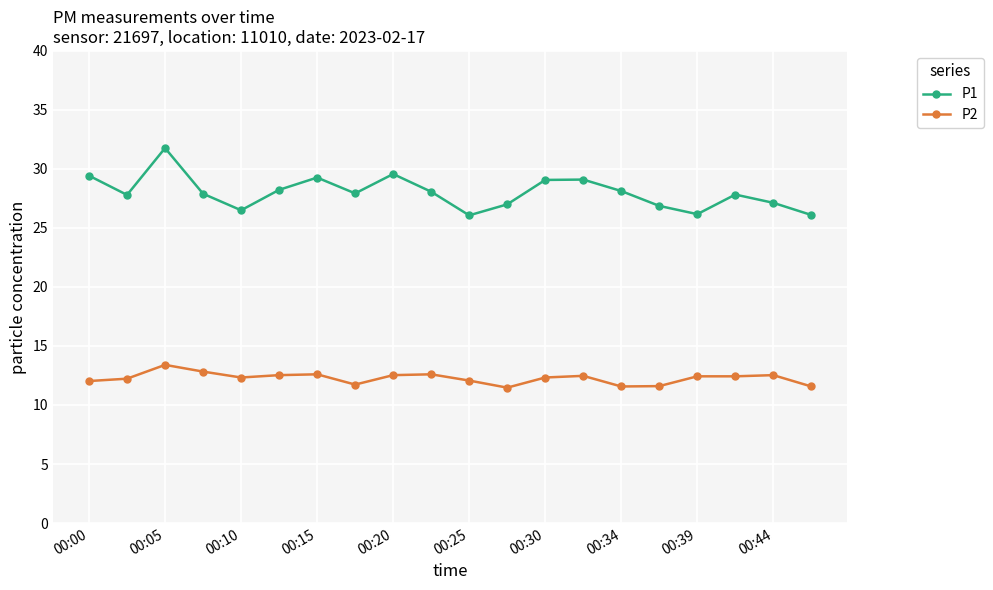

What is the value of the P2 point at the 10th from the left?

12.6